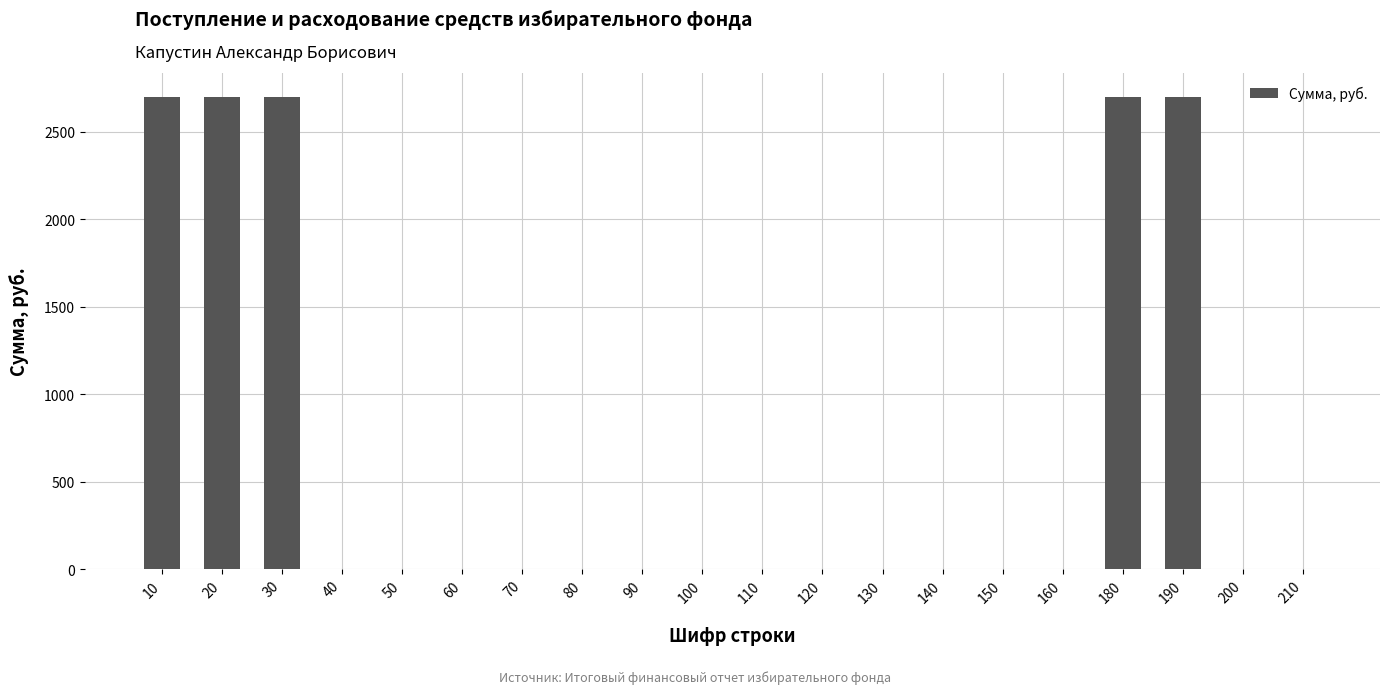

What is the difference between the values at 180 and 100?

2700